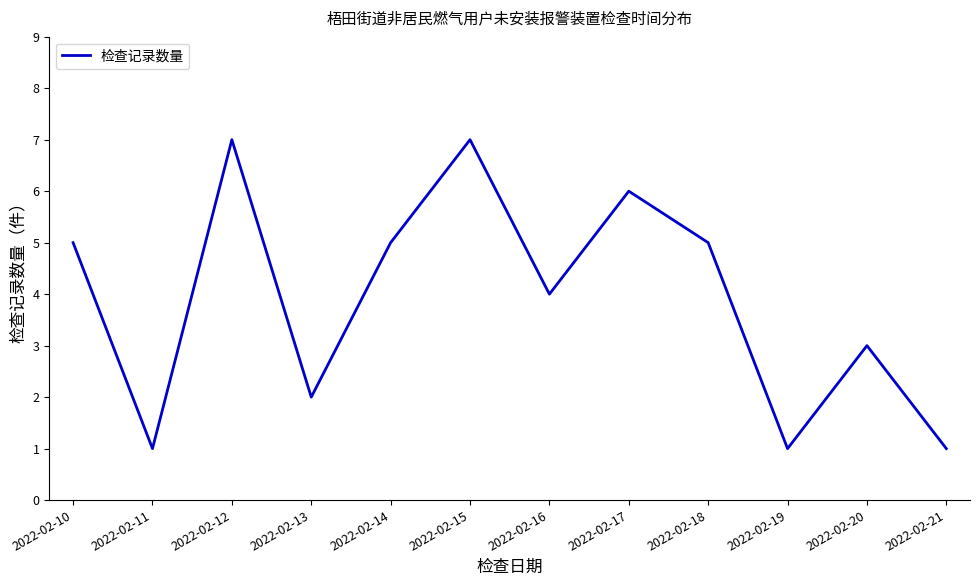

How many lines are shown in the chart?

1